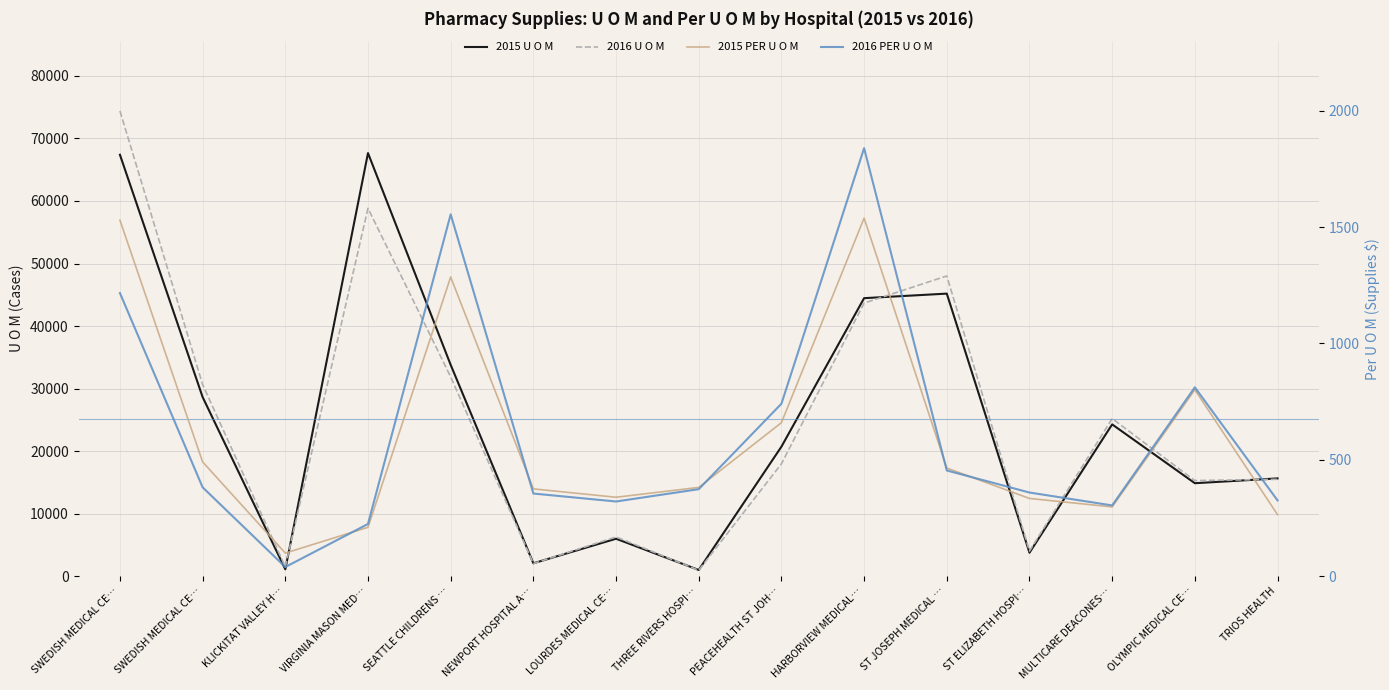

What is the approximate value of 2015 U O M at SEATTLE CHILDRENS …?

33789.0